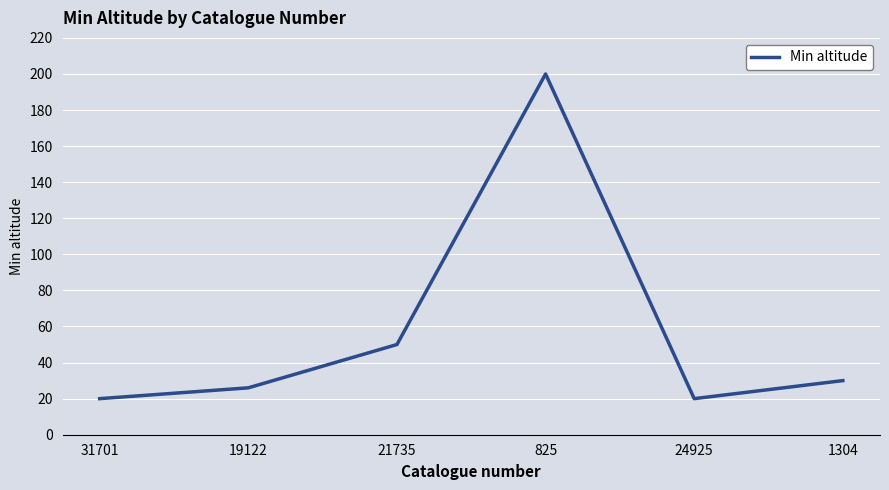

What is the smallest value displayed?

20